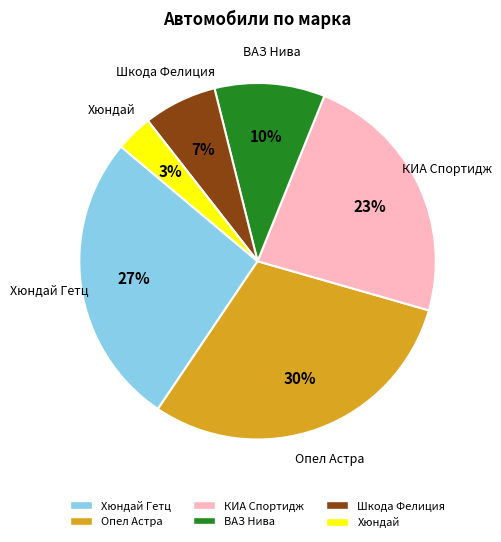

To the nearest percent, what percentage of the pie is Хюндай Гетц?

27%